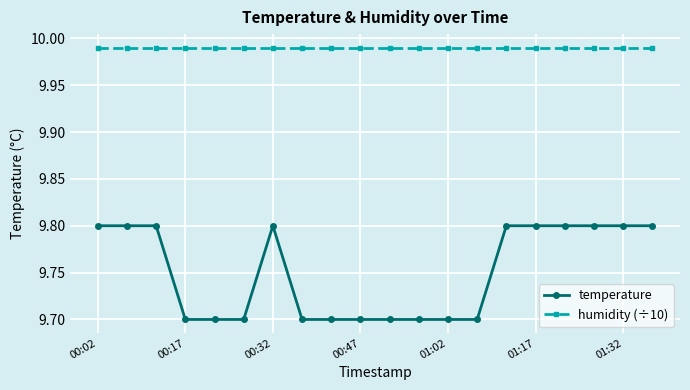

What is the average value of the temperature series?

9.8